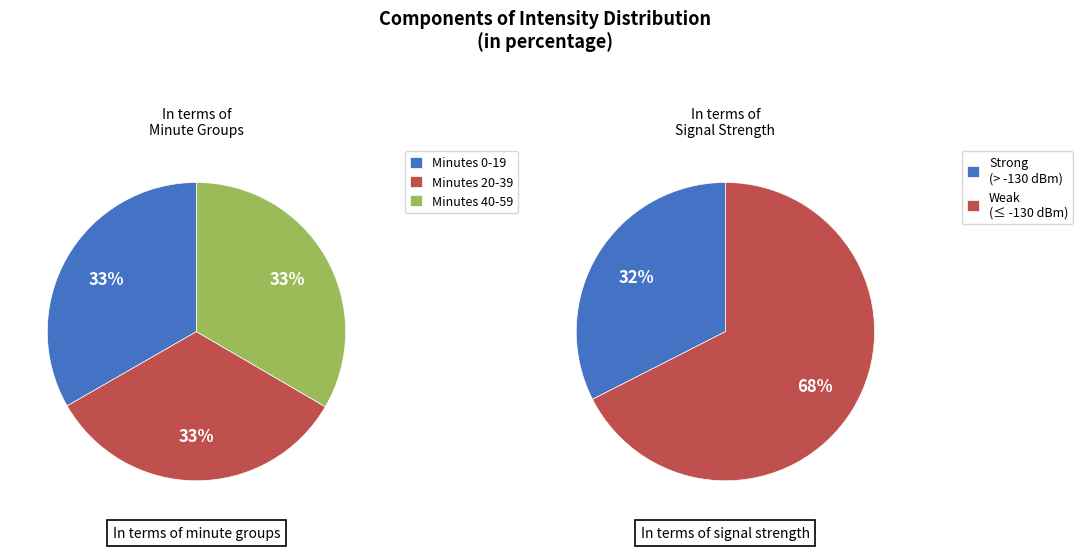

How many slices are in this pie chart?

3